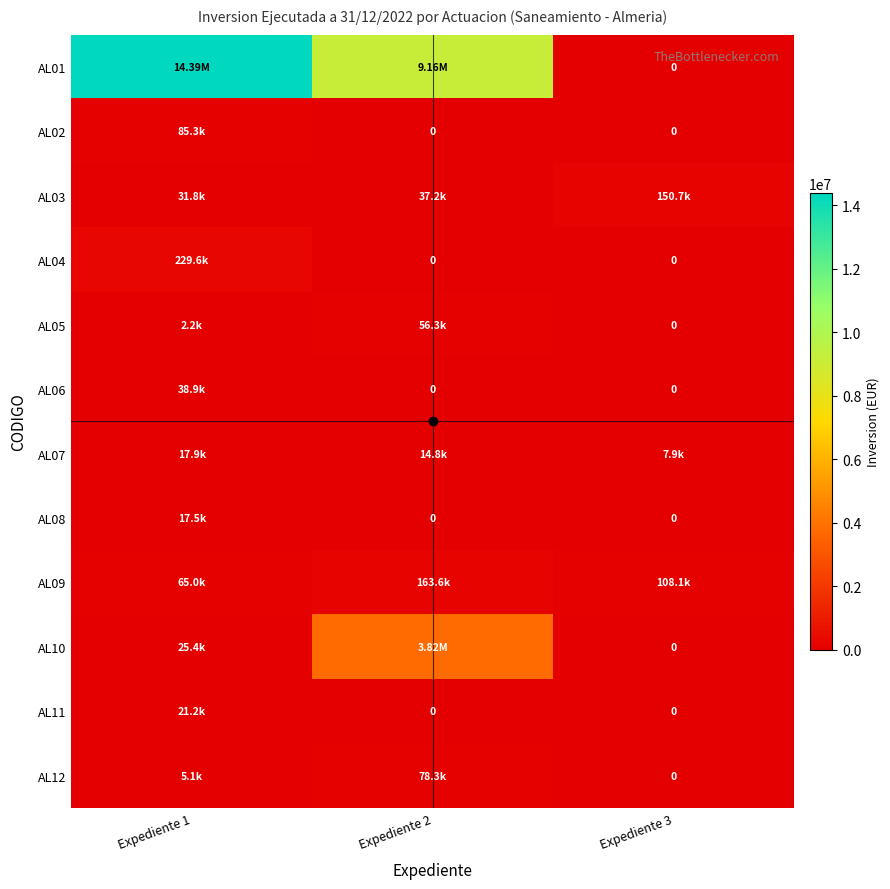

What is the difference between the highest and lowest values at Expediente 3?

150729.6